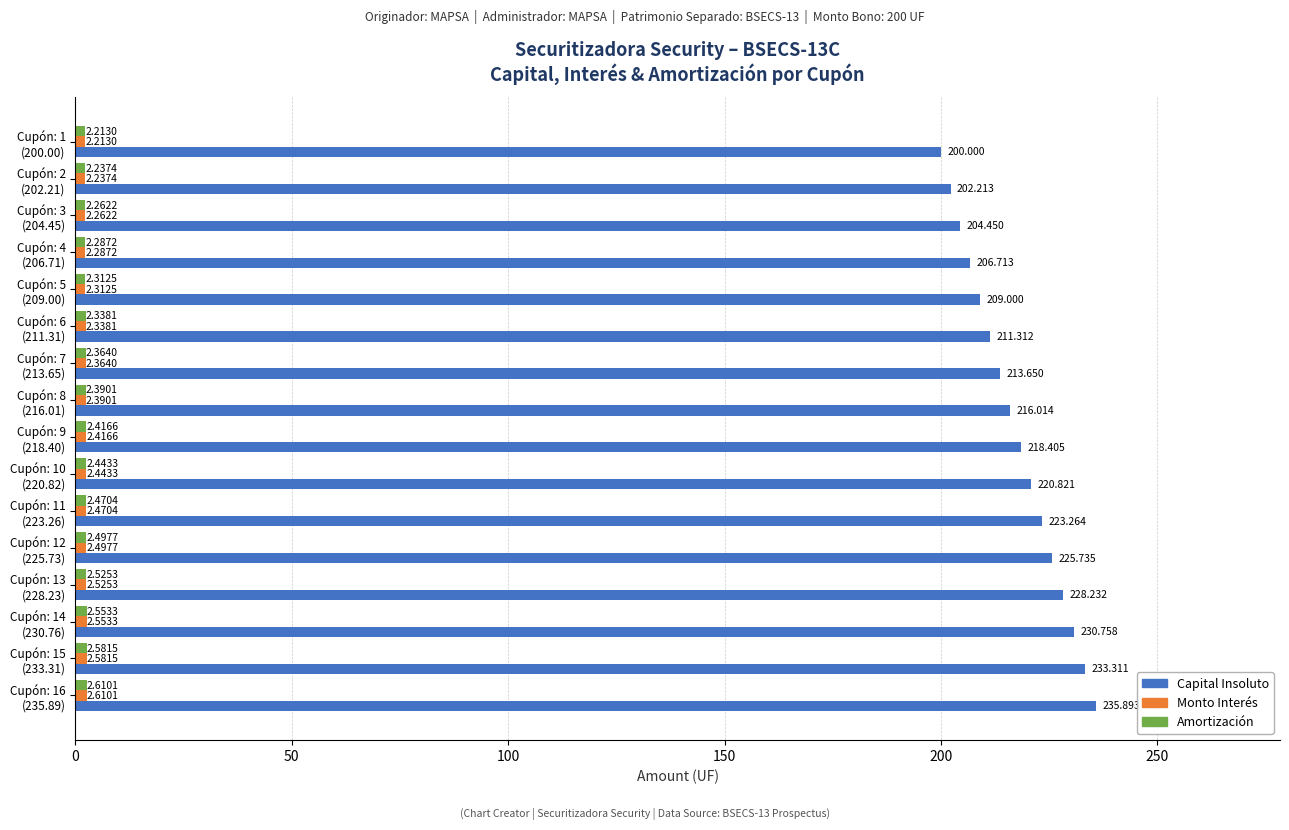

Which series has the largest total across all categories?

Capital Insoluto